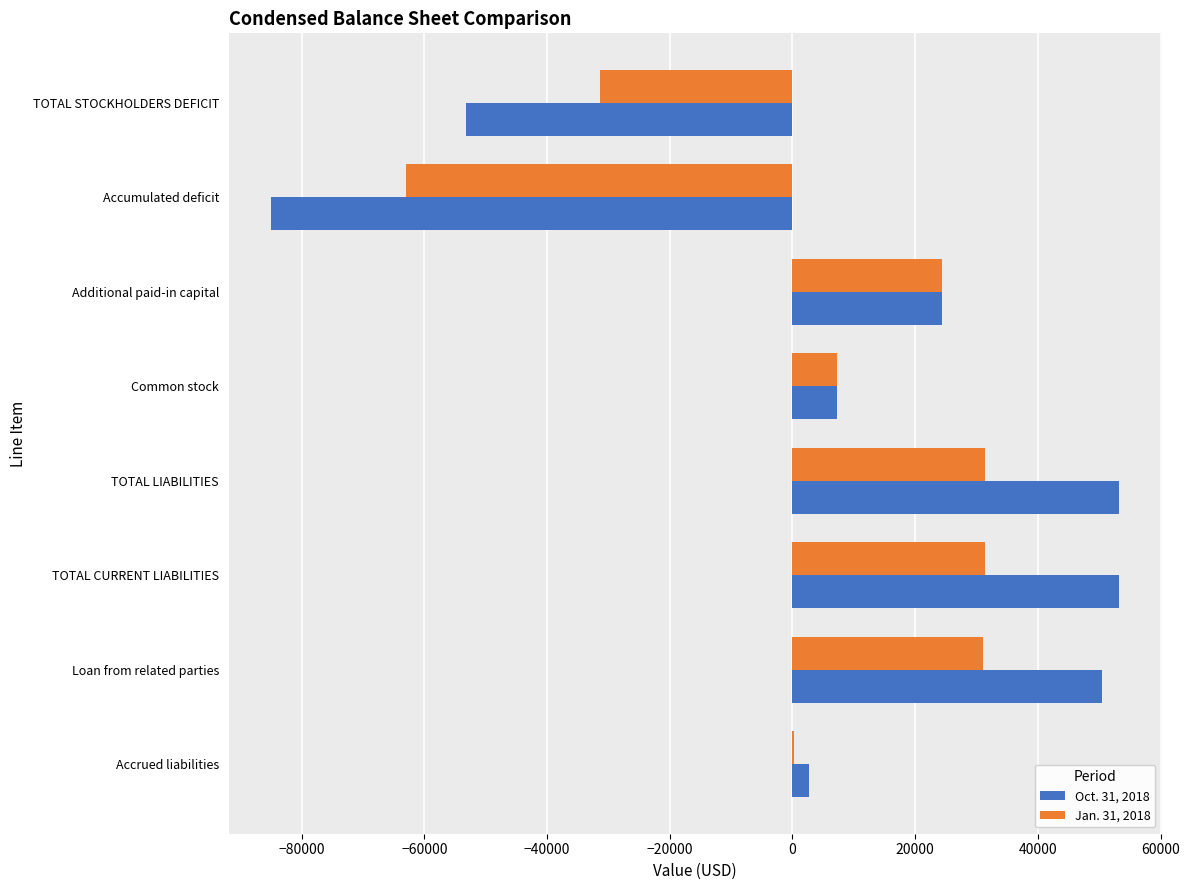

Between TOTAL LIABILITIES and Accumulated deficit, which series saw the biggest shift?

Oct. 31, 2018